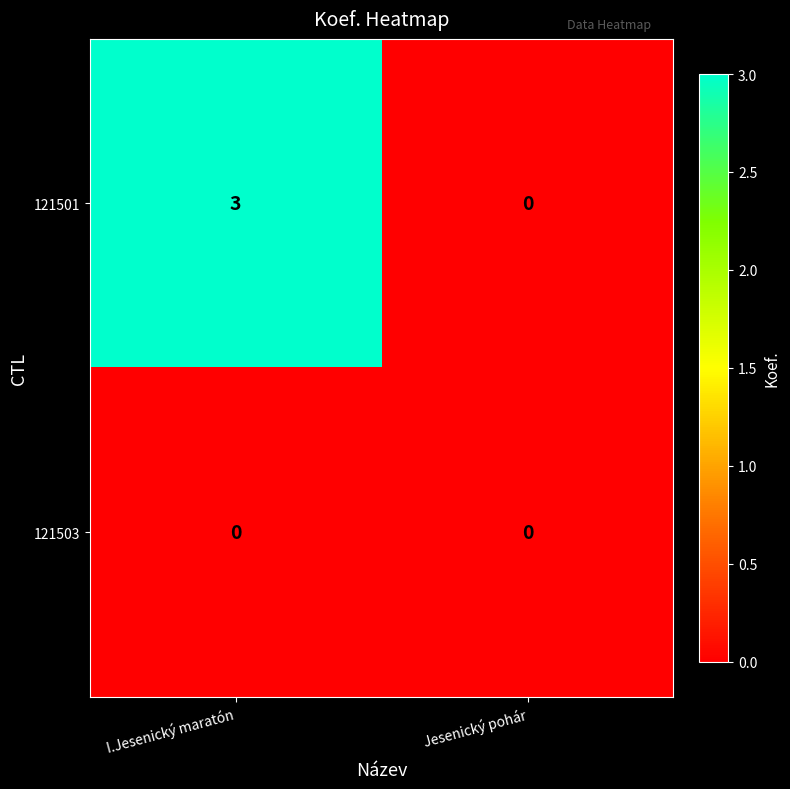

How many data points does each series have?

2